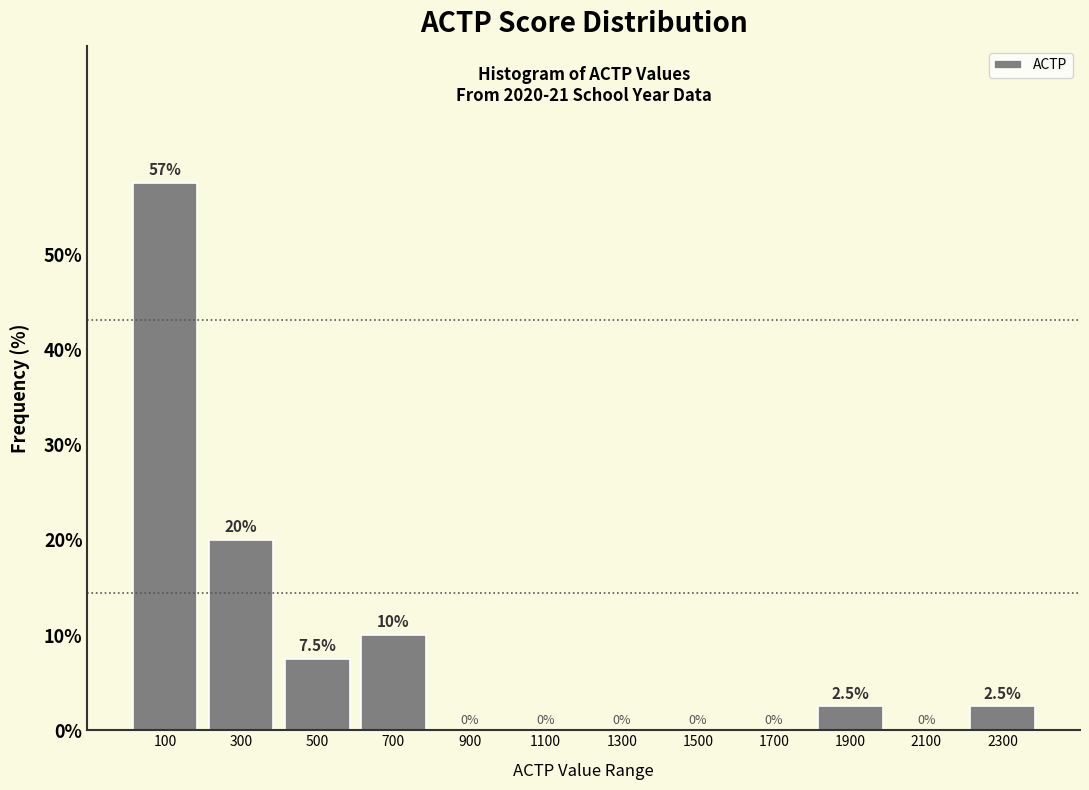

Over which range of the x-axis is the bar tallest?

0 to 200